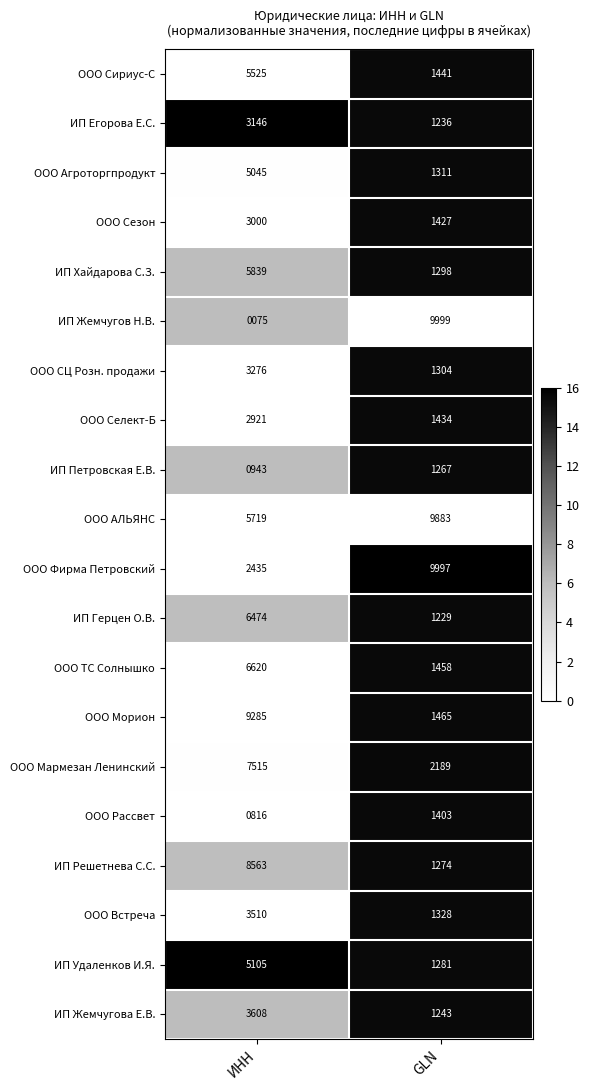

At which category is the sum across all series the highest?

ИНН